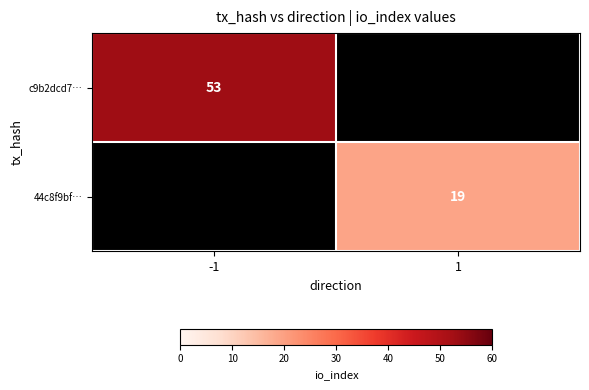

Is the value of 44c8f9bf… at 1 greater than the value of c9b2dcd7… at -1?

No